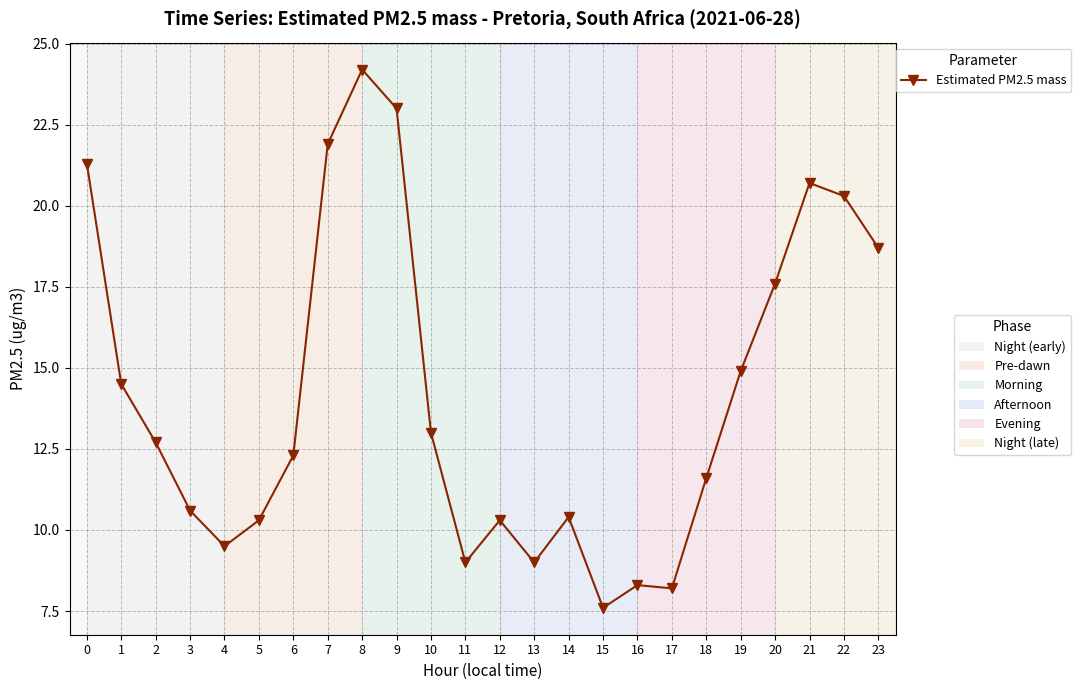

What is the change in value from 5 to 9?

+12.7